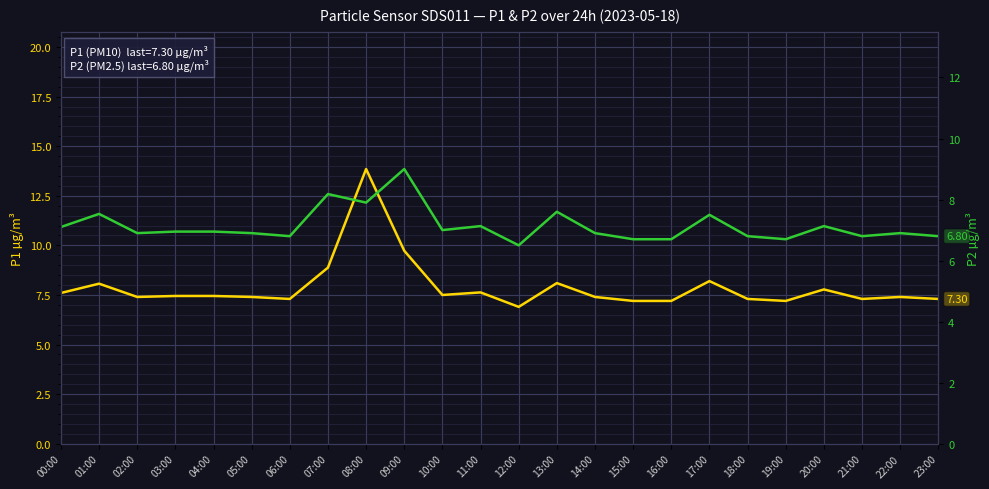

List the series in order of their overall mean, highest first.

P1 (PM10), P2 (PM2.5)